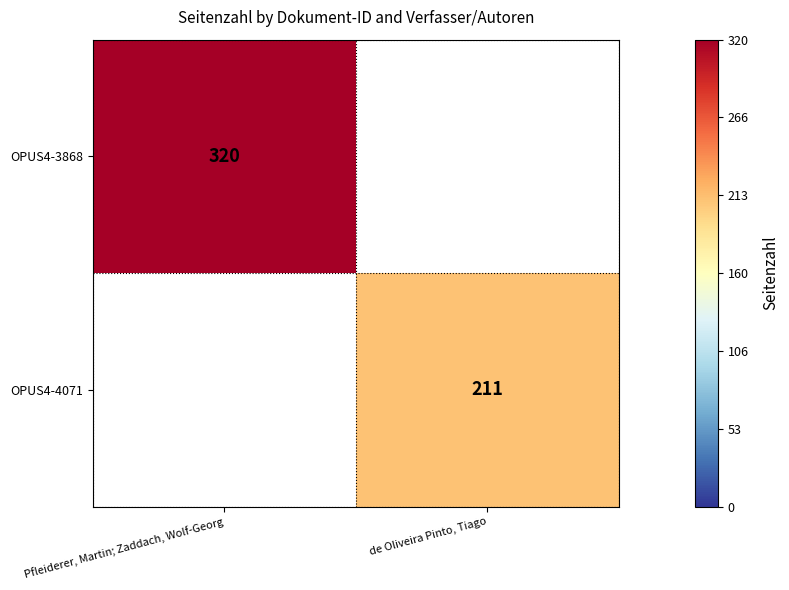

True or false: OPUS4-4071 has a value of 211 at de Oliveira Pinto, Tiago.

True